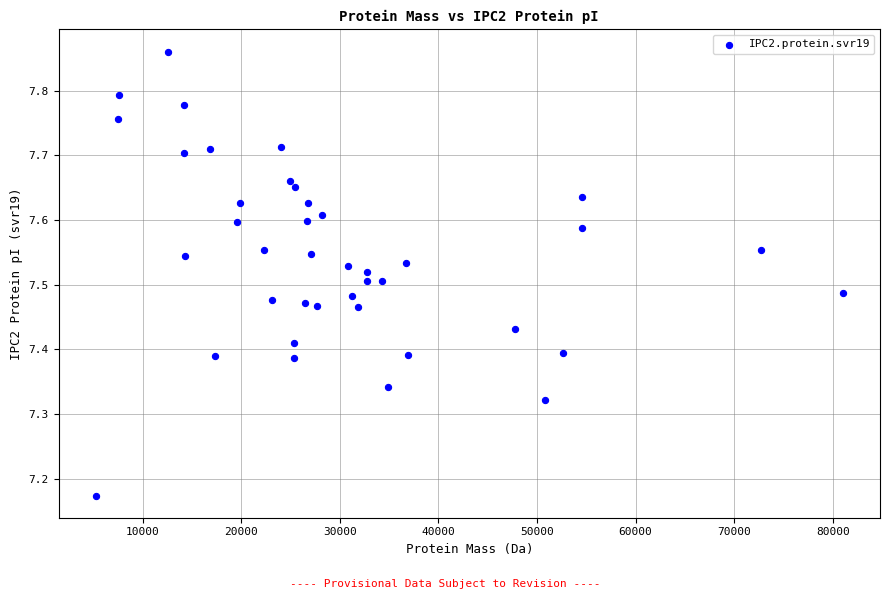

What is the range of Y values (max minus min)?

0.7